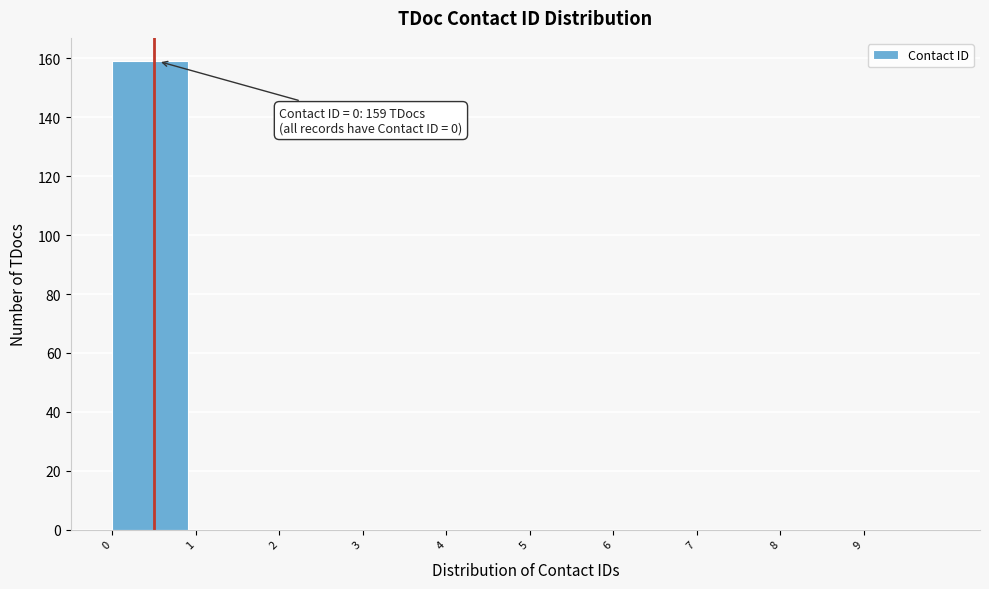

Over which range of the x-axis is the bar tallest?

0 to 1